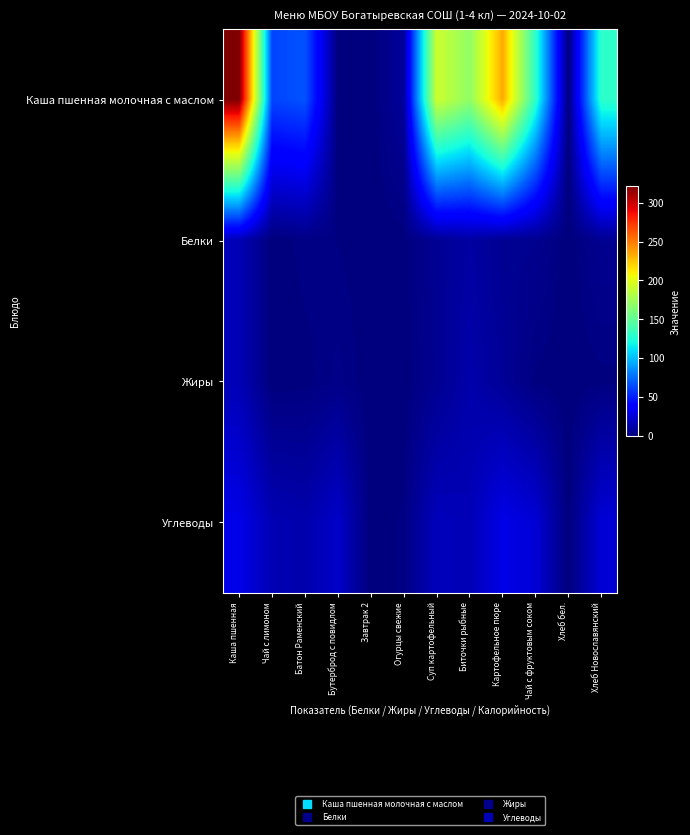

What is the spread (max minus min) of values at Чай с лимоном?

62.0